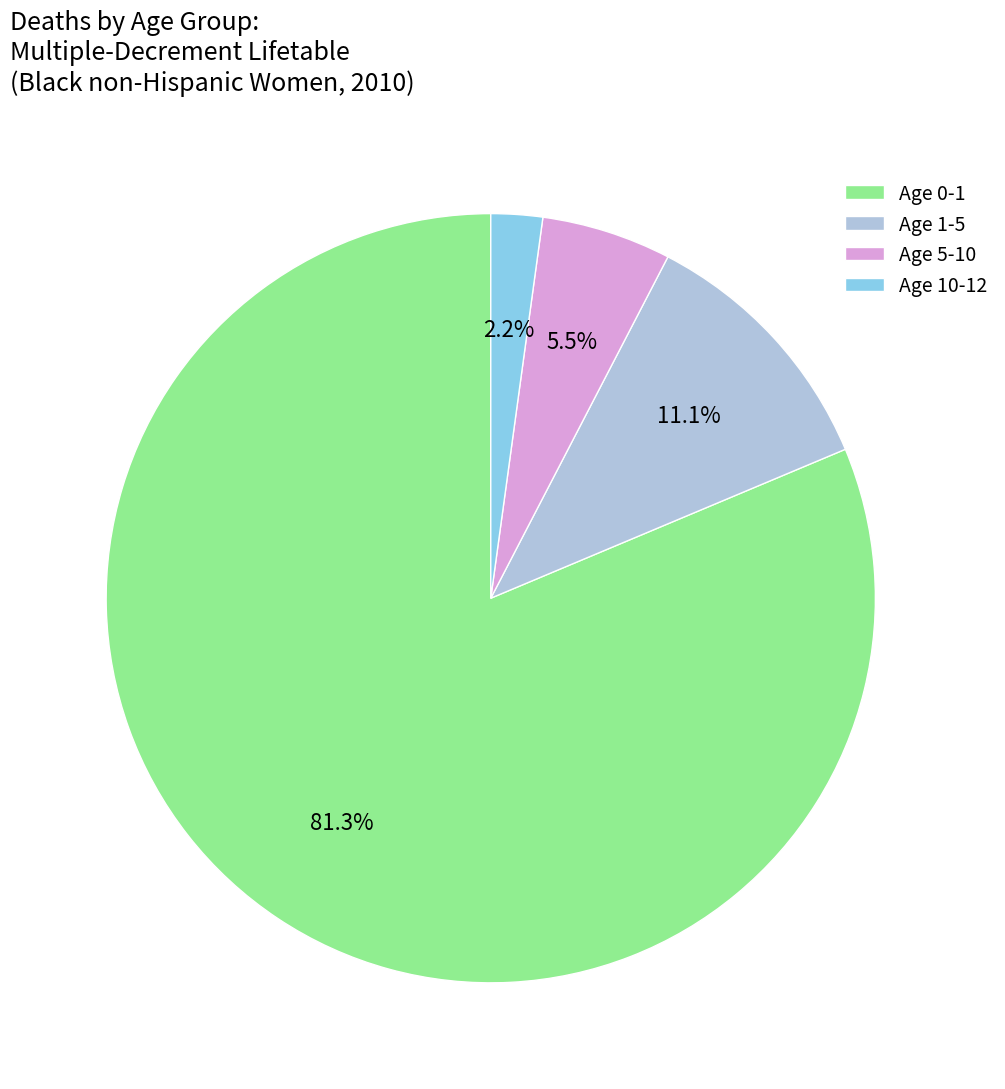

How many segments does this pie chart have?

4